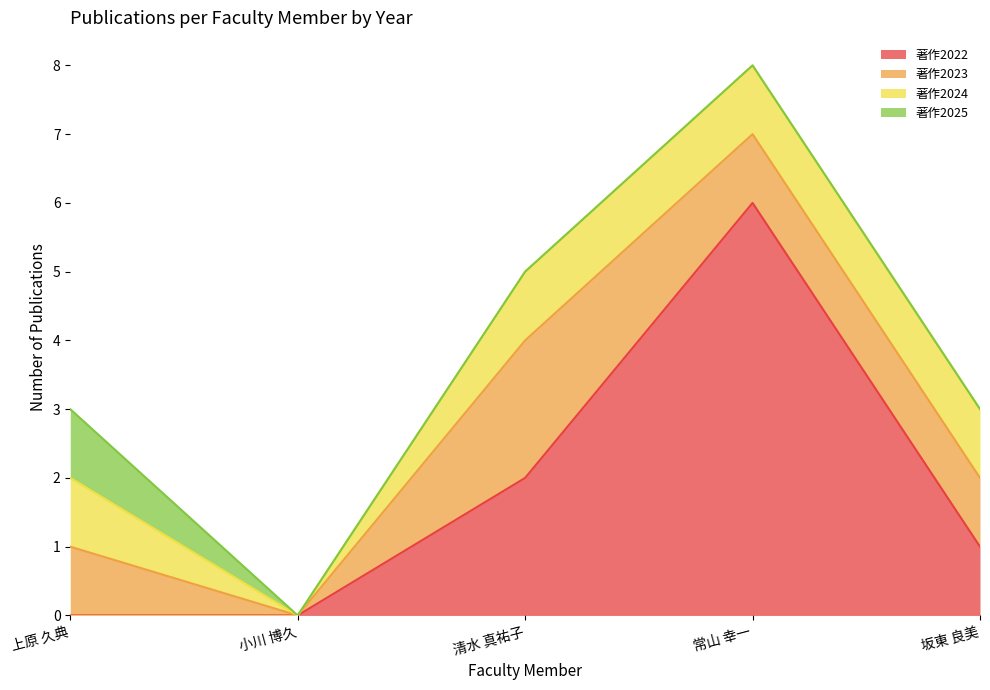

Where is the first local minimum for 著作2023?

小川 博久